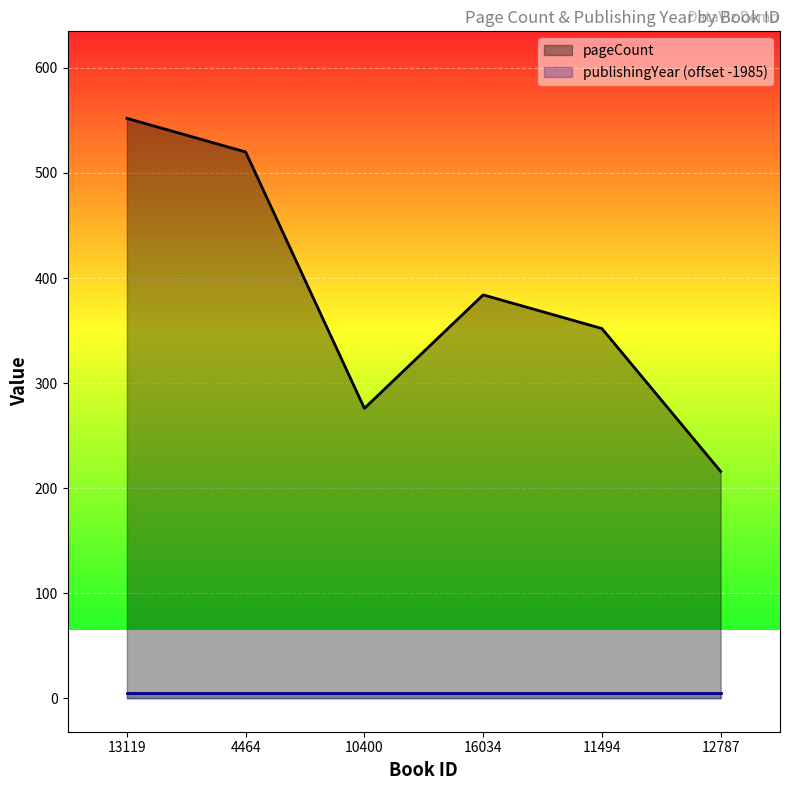

Reading left to right, extract all data points from this chart.

552	520	276	384	352	216